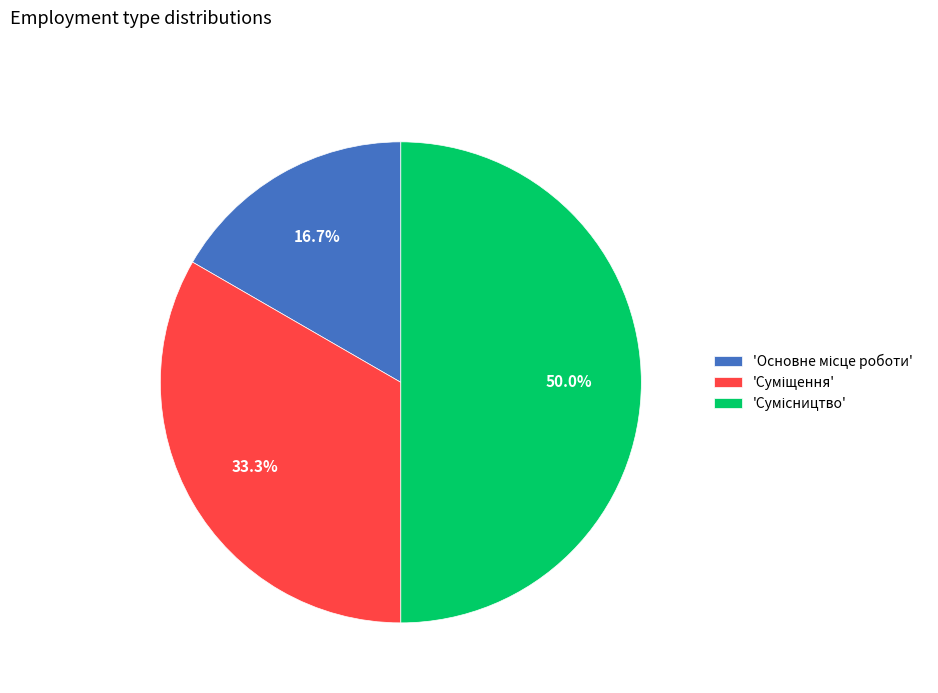

Rank the categories by value from lowest to highest.

Основне місце роботи, Суміщення, Сумісництво